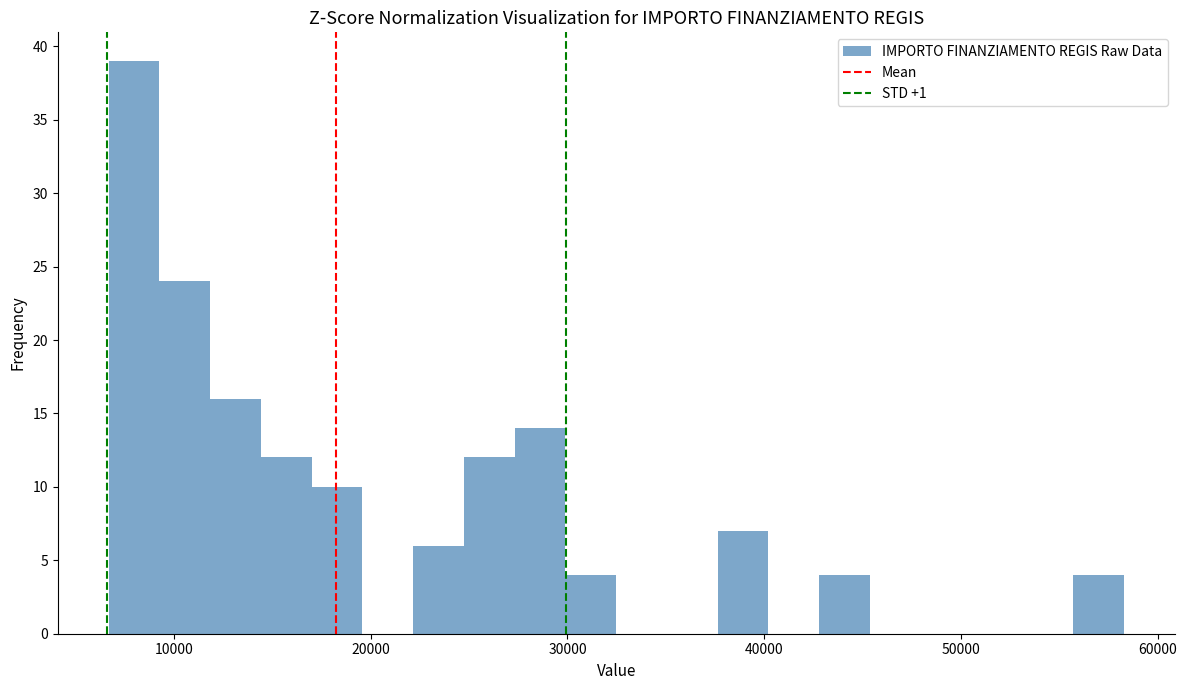

Around what value on the x-axis is the tallest bar? Give the approximate position of its centre, as read against the axis.

8000